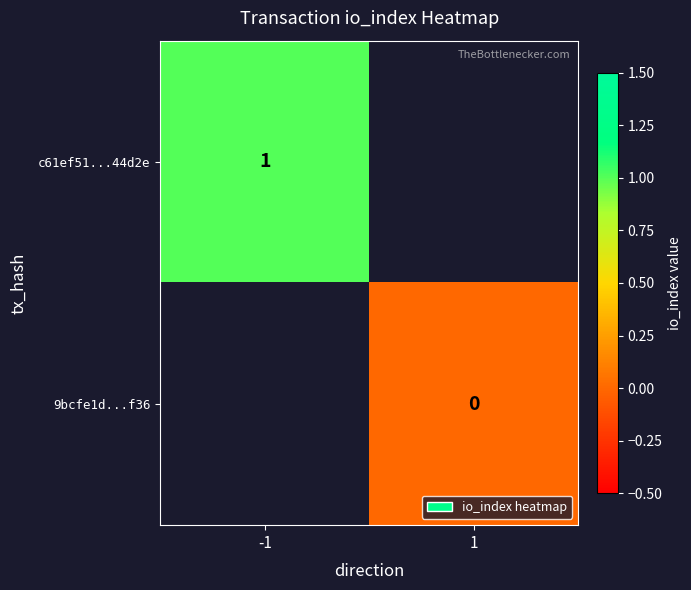

How many series are shown in this chart?

2